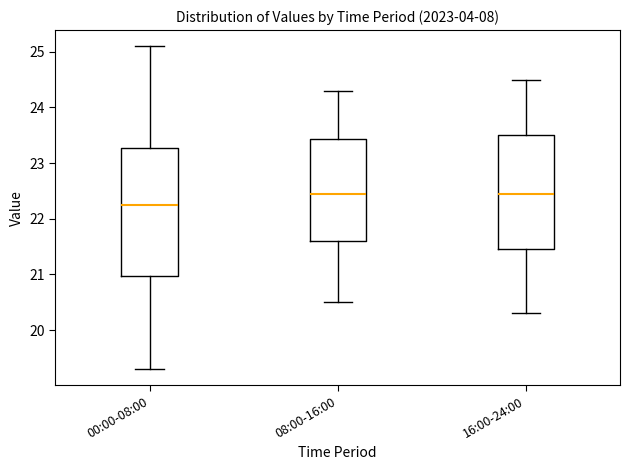

Where does the lower whisker of the box for 16:00-24:00 end on the y-axis? The values are not printed on the chart, so give them approximately, as read against the axis.

20.3